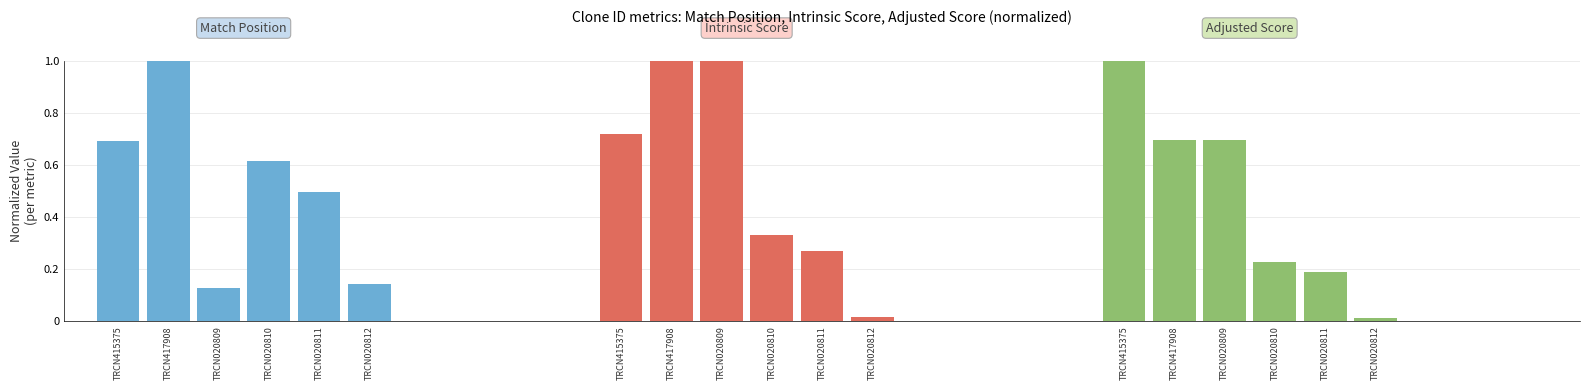

What is the average value of the Adjusted Score series?

0.5